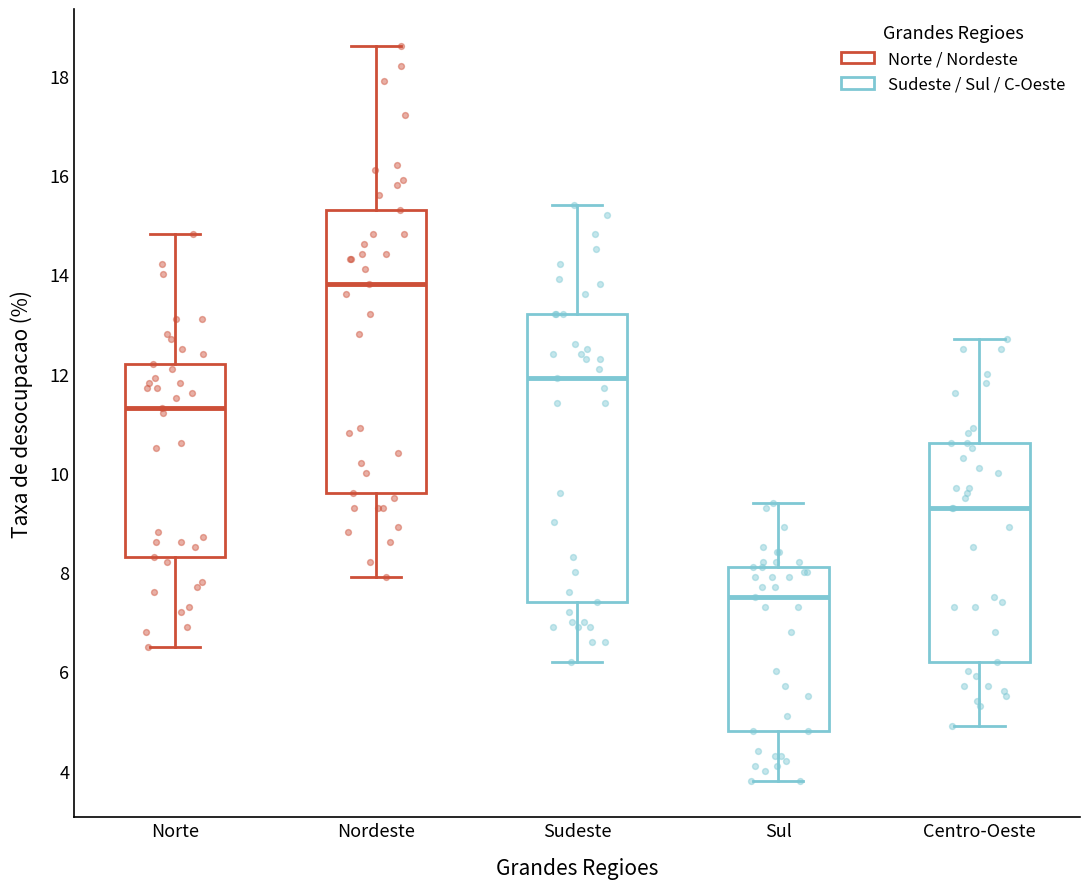

Where does the upper whisker of the box for Centro-Oeste end on the y-axis? The values are not printed on the chart, so give them approximately, as read against the axis.

12.8